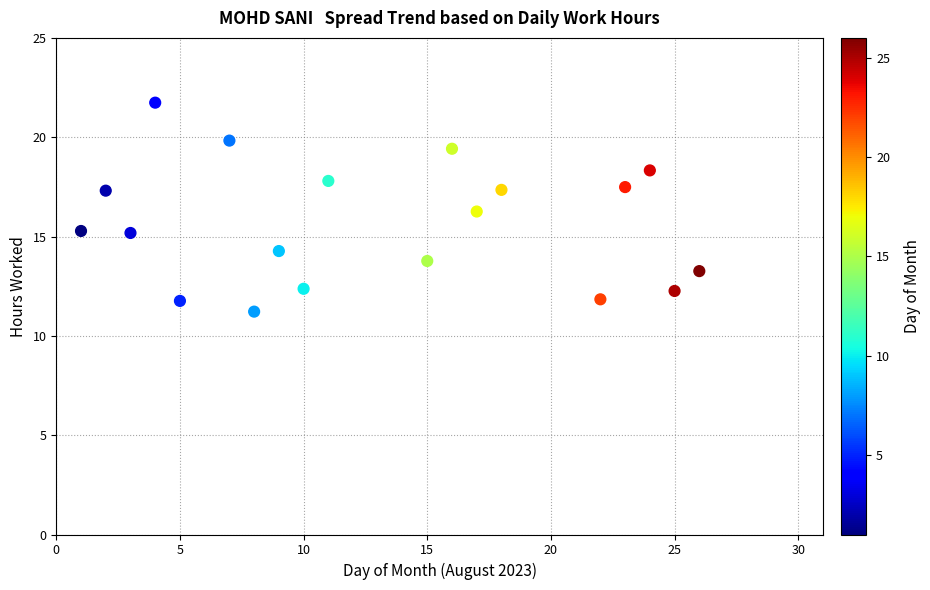

What Y value in the scatter plot is closest to 16?

16.3